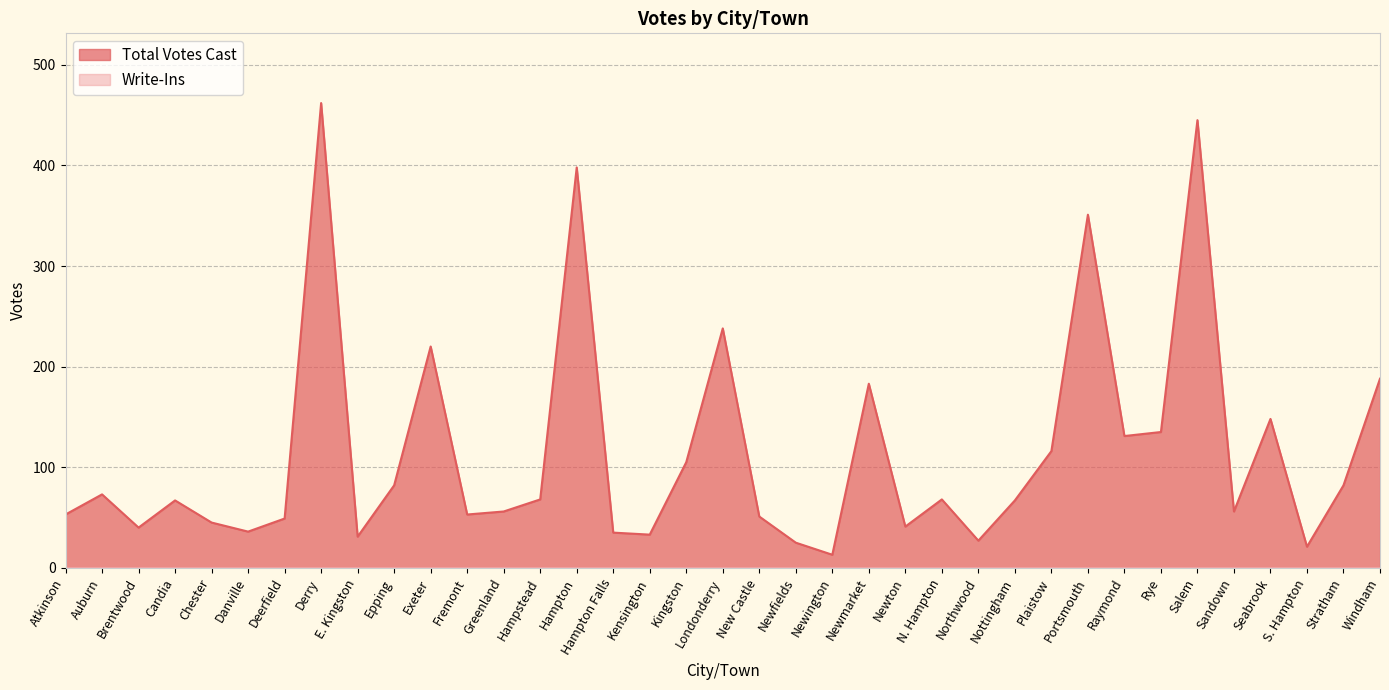

Between Salem and Nottingham, which is larger?

Salem